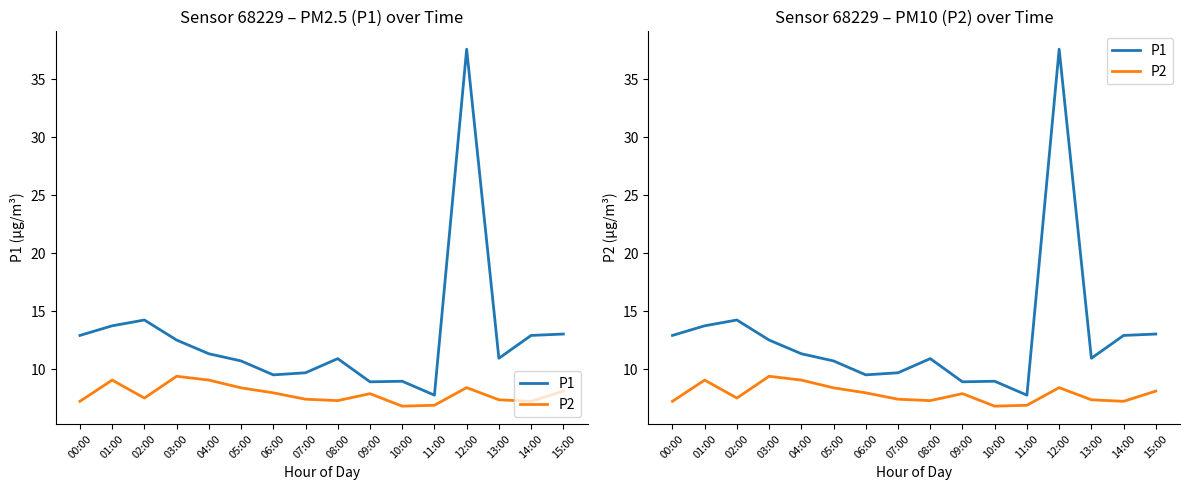

What is the value of the P2 point at the 11th from the left?

6.8